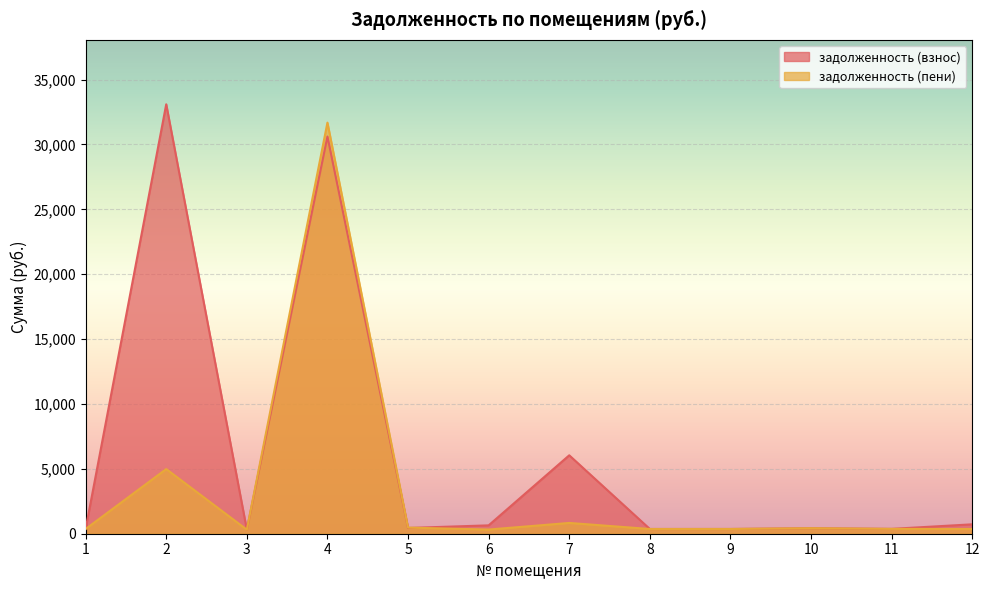

Does the chart display data point markers on the line(s)?

No